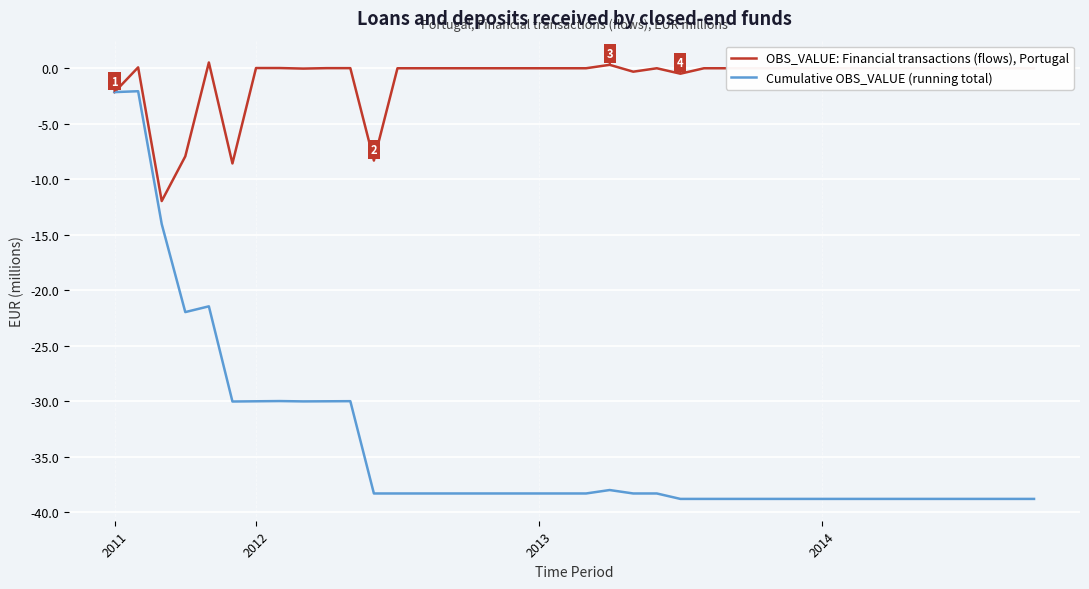

Rank the series by their maximum value, from lowest to highest.

Cumulative OBS_VALUE (running total), OBS_VALUE: Financial transactions (flows), Portugal